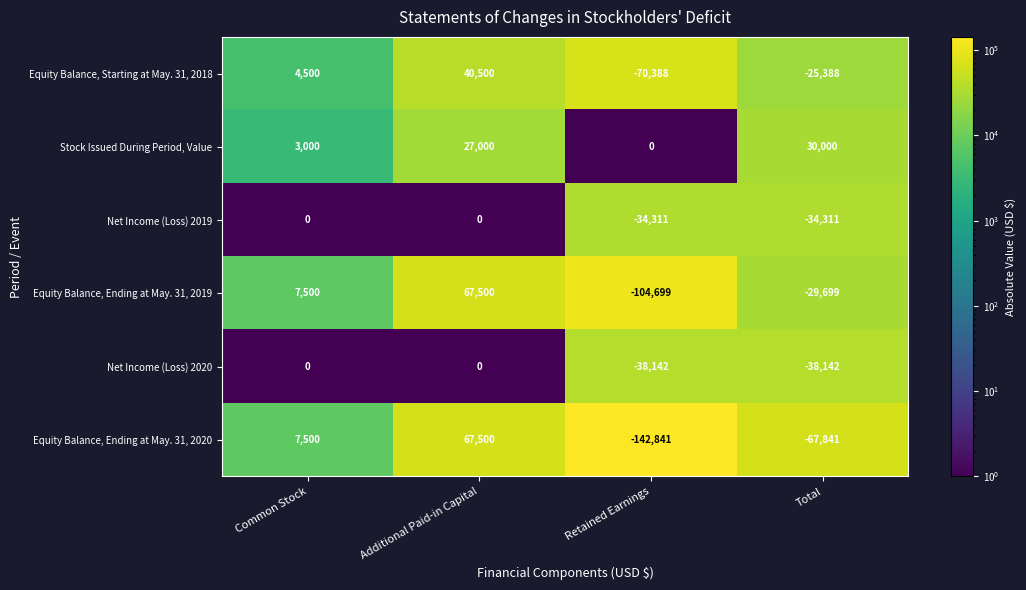

What is the greatest value displayed?

67500